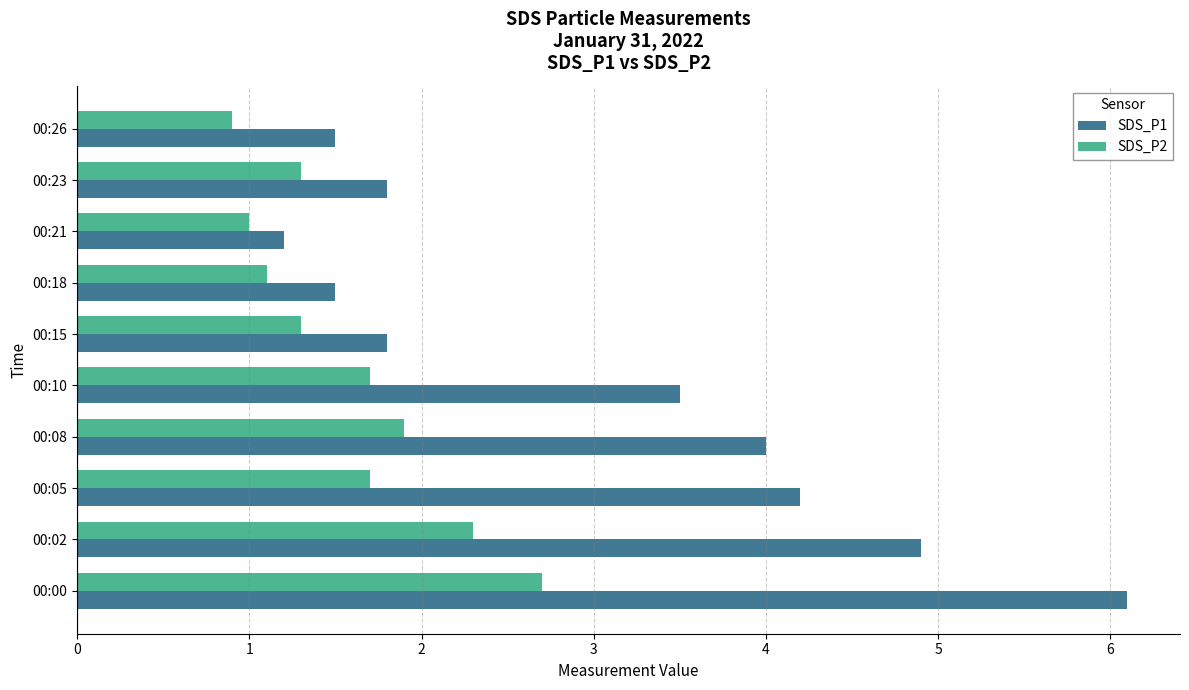

The SDS_P2 series shows 0.7 at 00:10. True or false?

False